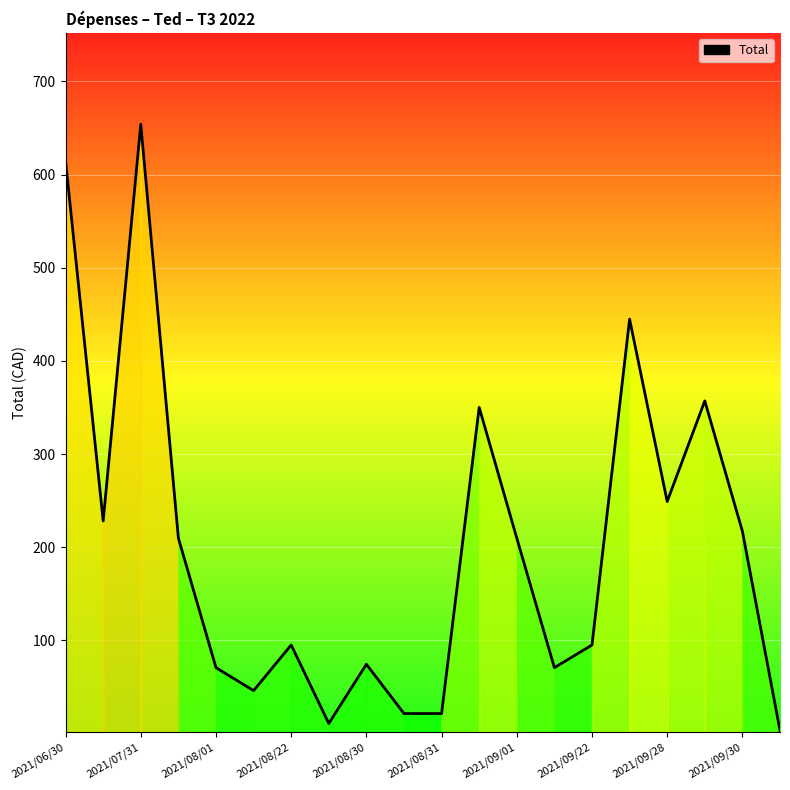

What is the maximum value shown in the chart?

654.0